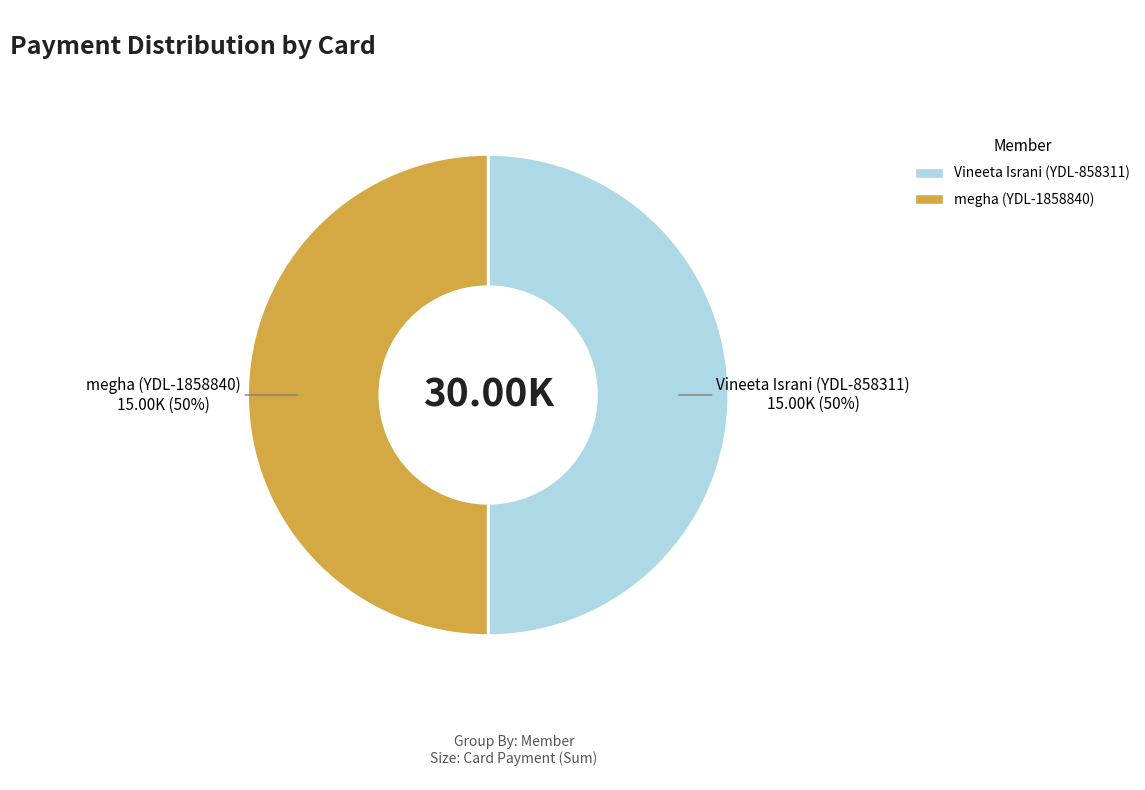

To the nearest percent, what is the average slice percentage?

50%